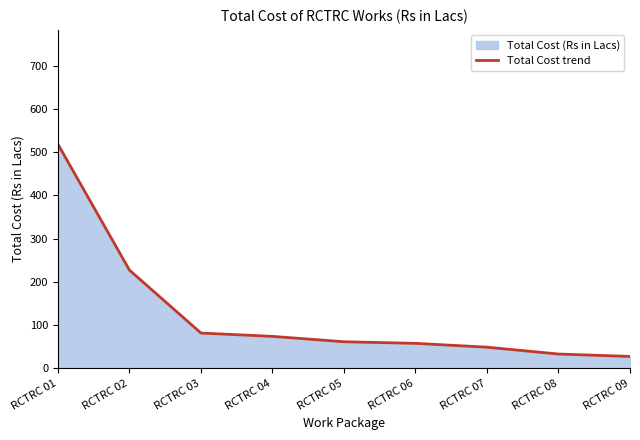

What is the approximate value at RCTRC 05?

61.2